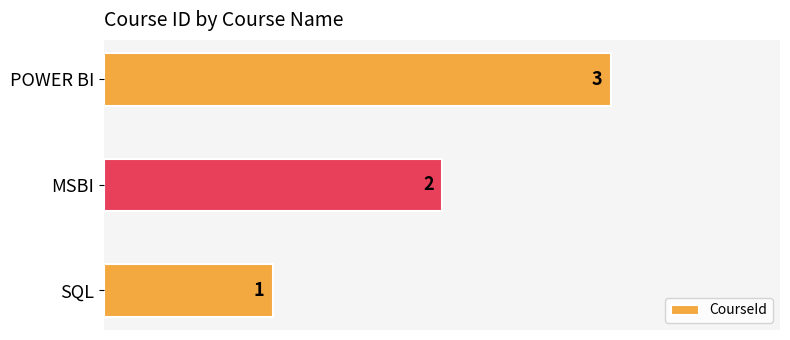

Where is the data nearest to the value 2?

MSBI